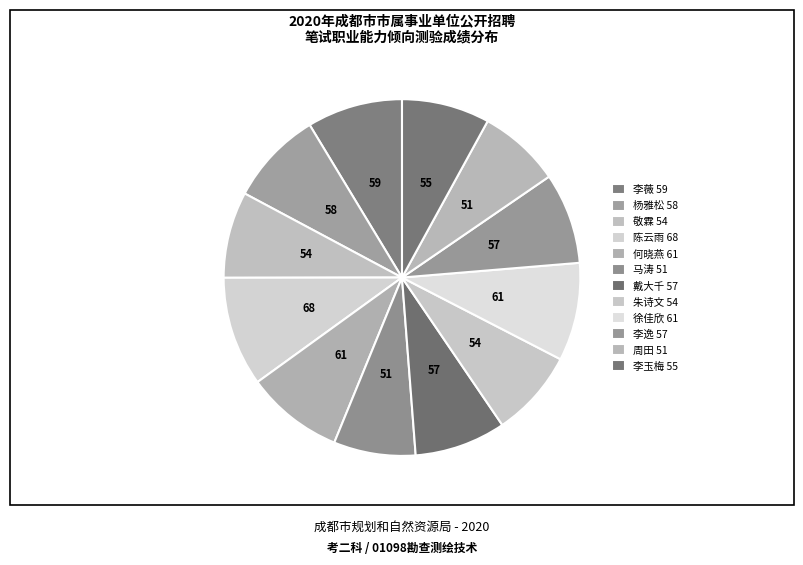

Which category has the biggest portion of the pie?

陈云雨